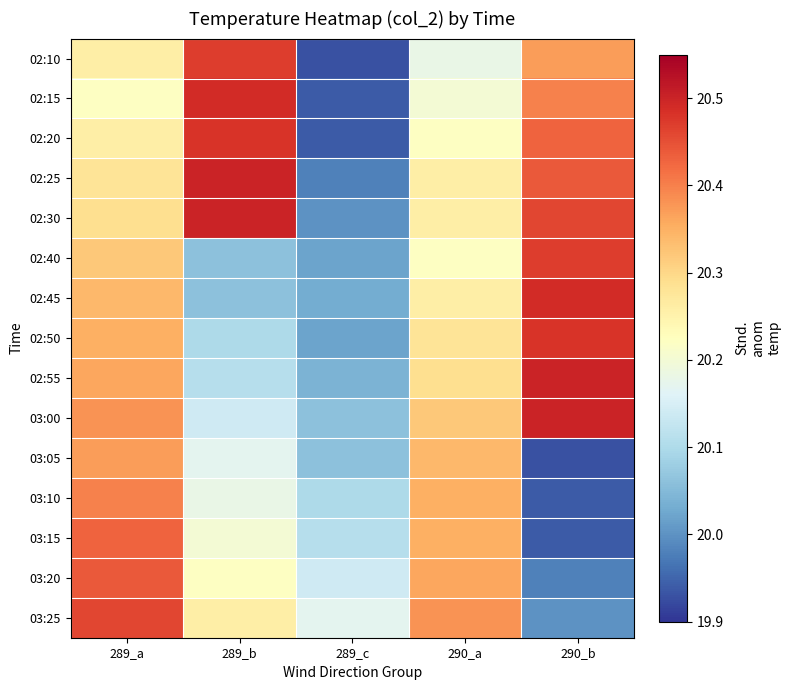

Between 289_a and 290_b, which is larger?

290_b